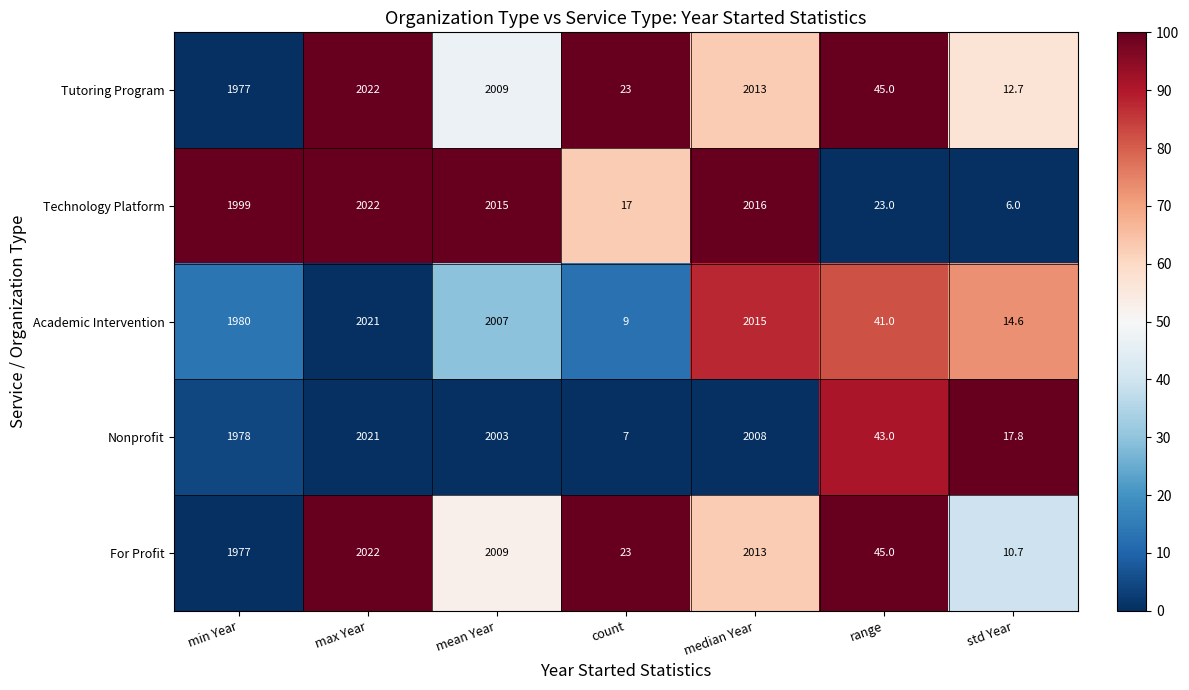

How many data points in Nonprofit are less than 1978?

3